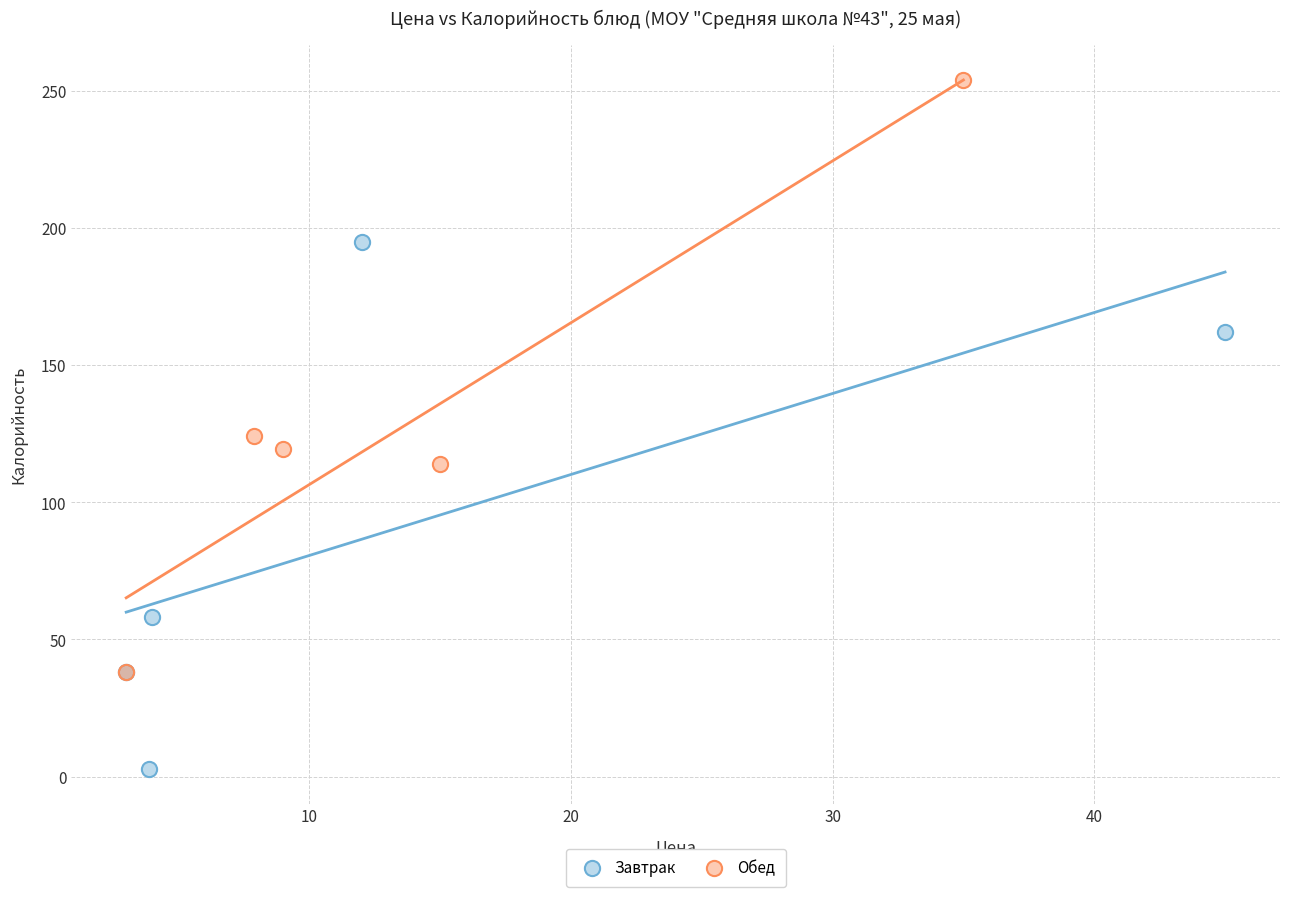

Which series reaches the maximum Y coordinate?

Обед